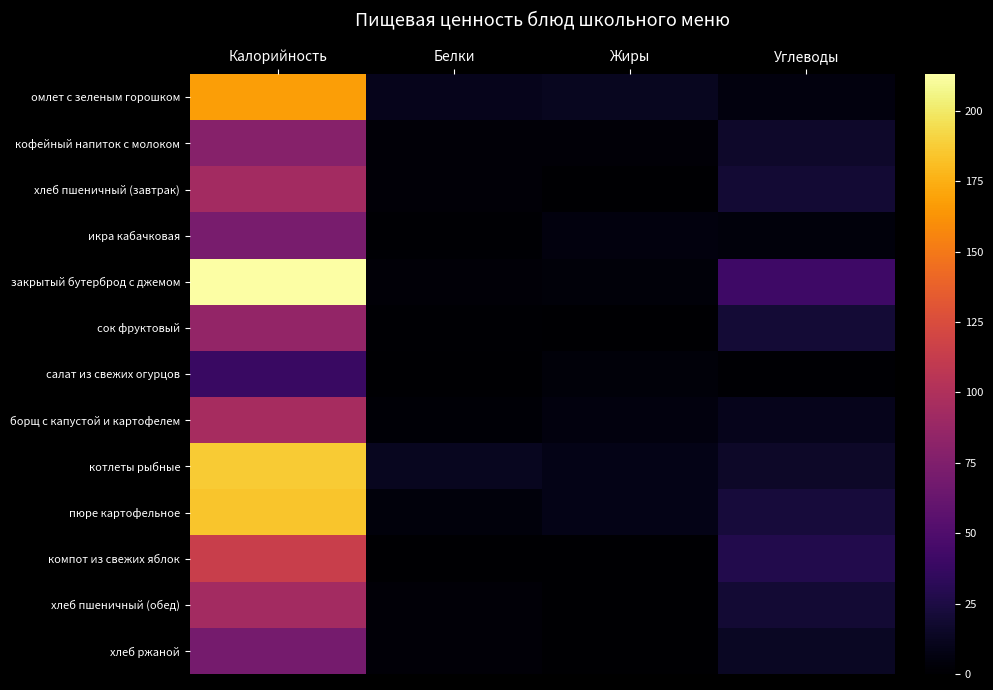

At which category is the sum across all series the highest?

Калорийность